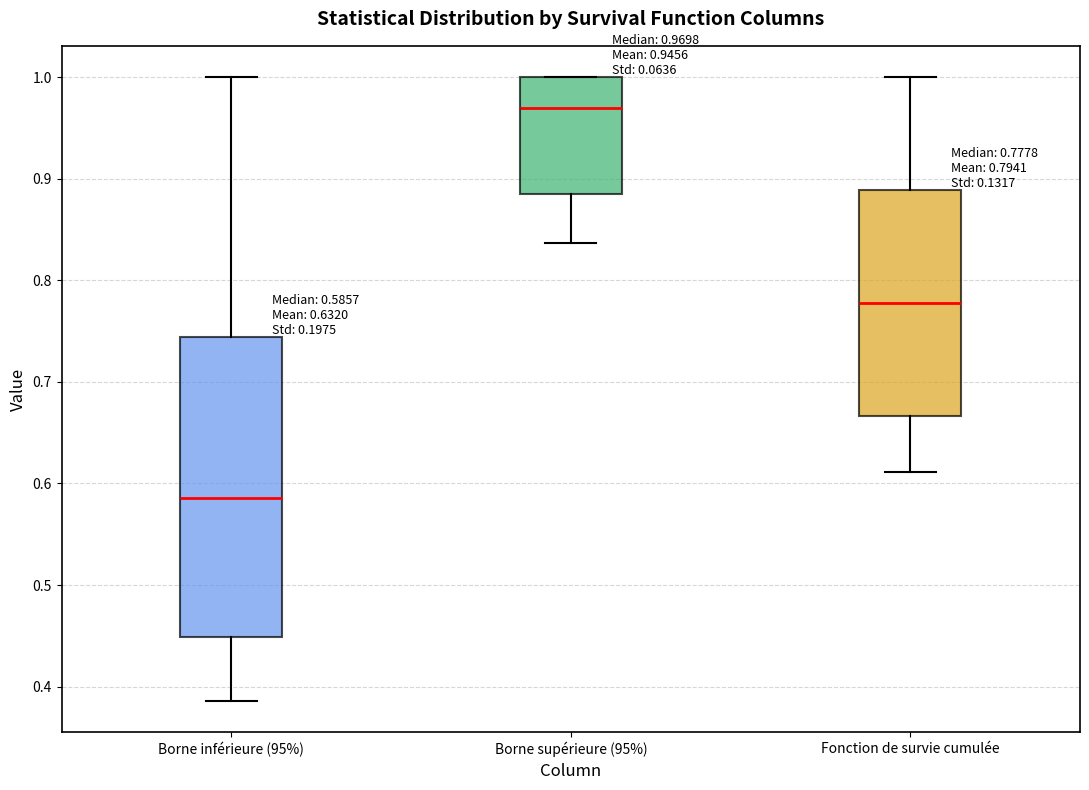

Which box's median line is the highest?

Borne supérieure (95%)